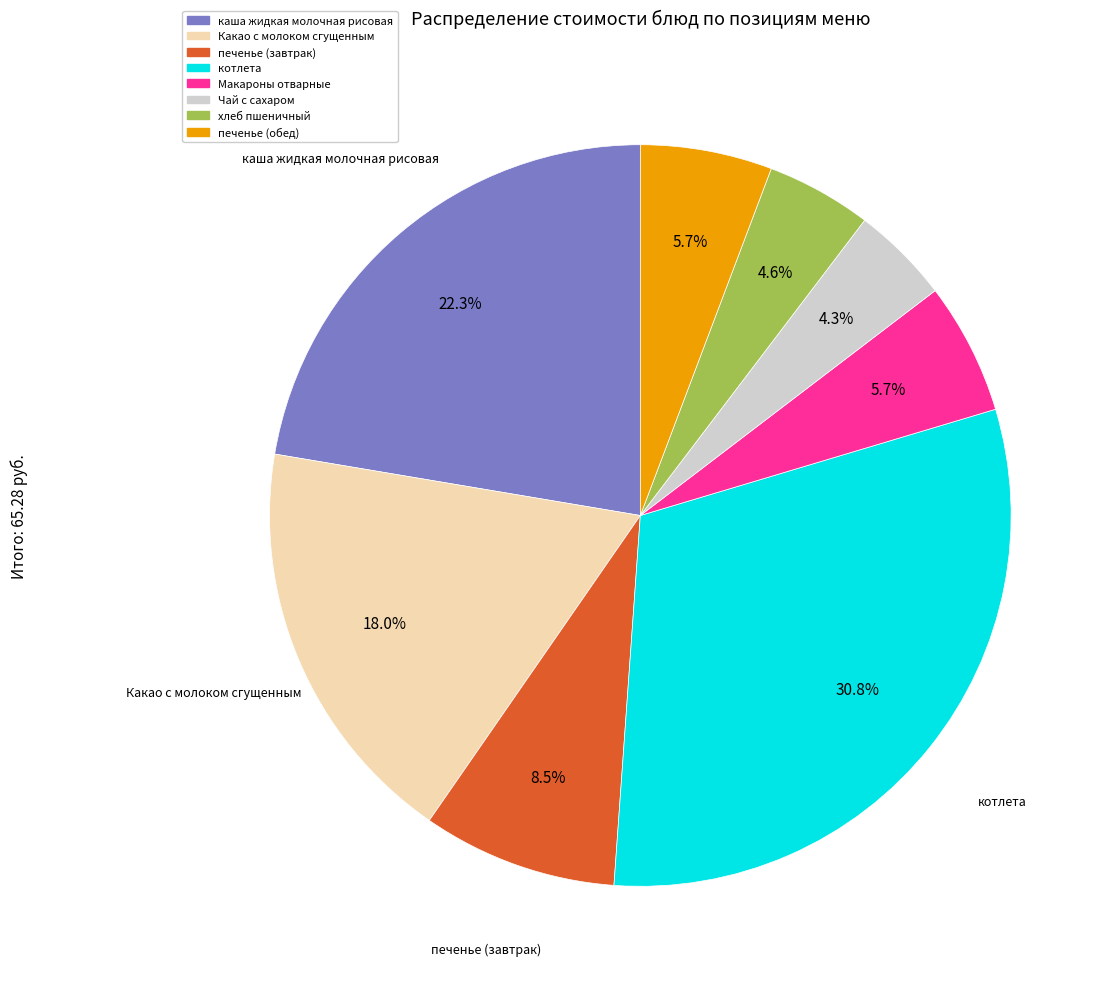

Which category has the biggest portion of the pie?

котлета